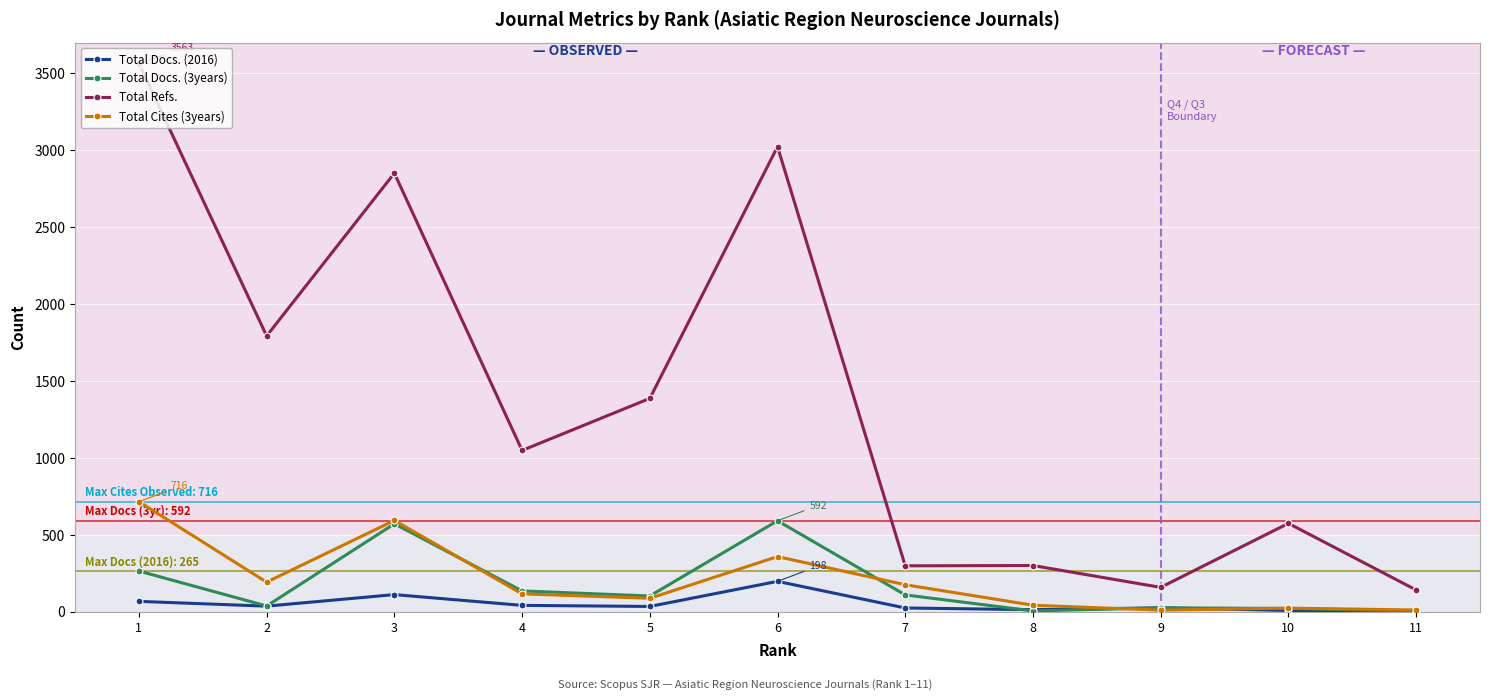

Does the chart display data point markers on the line(s)?

Yes